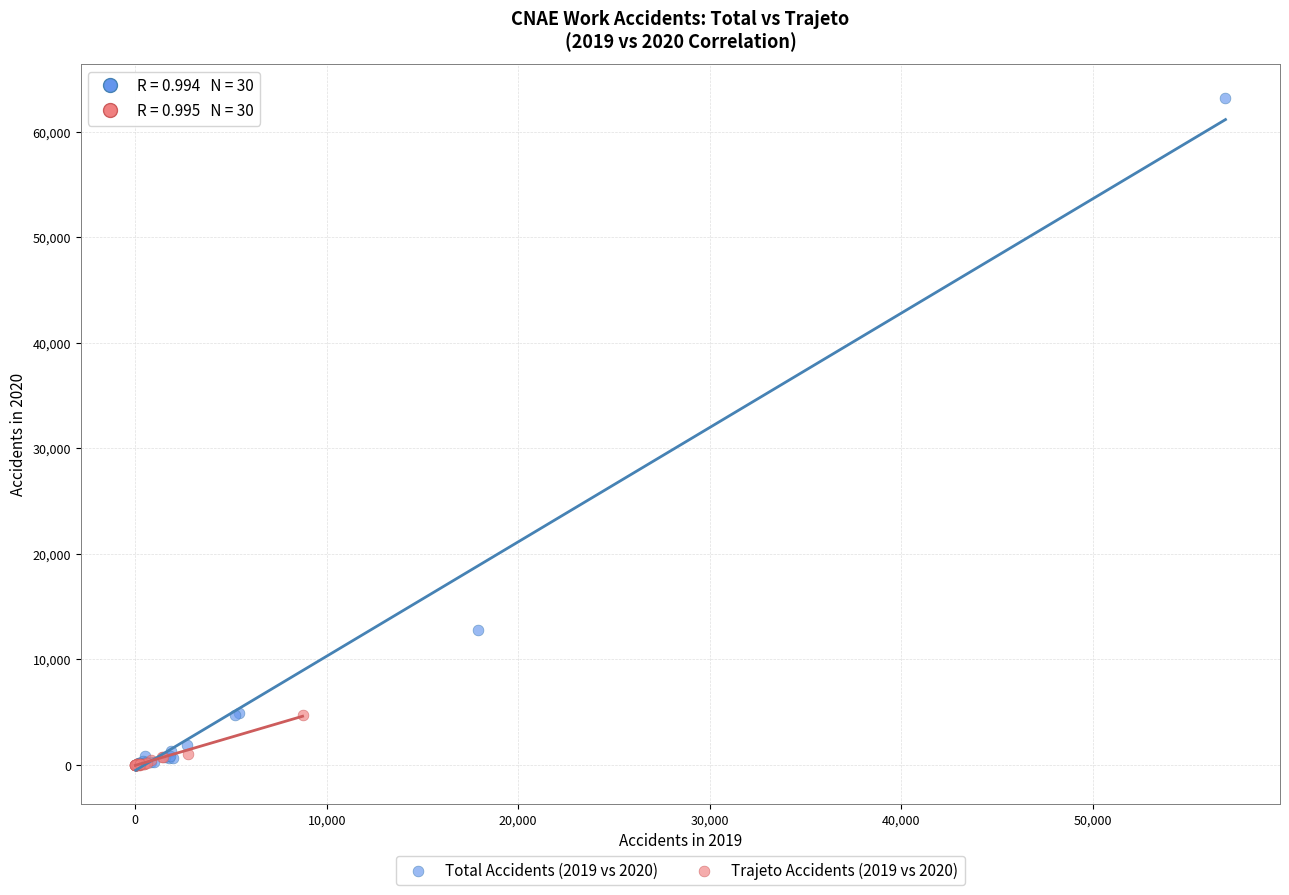

Which series contains the highest Y value?

Total Accidents (2019 vs 2020)